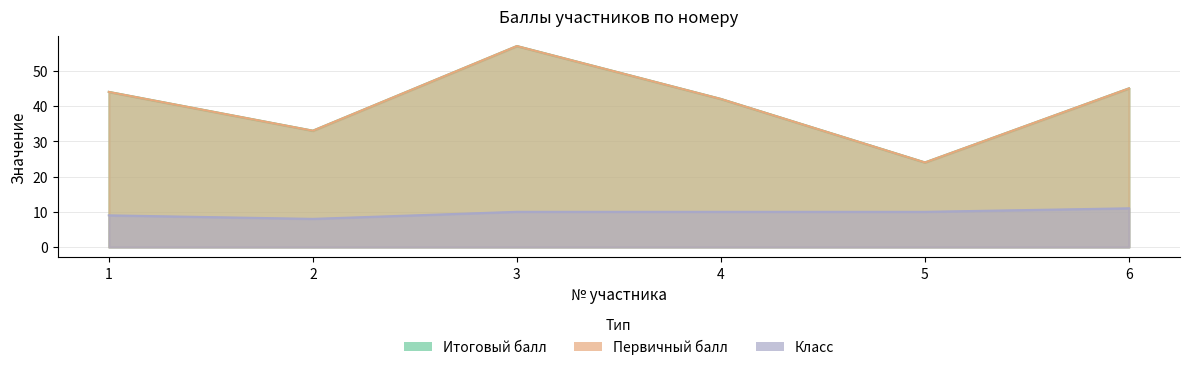

Rank the series at 6 from lowest to highest value.

Класс, Итоговый балл, Первичный балл